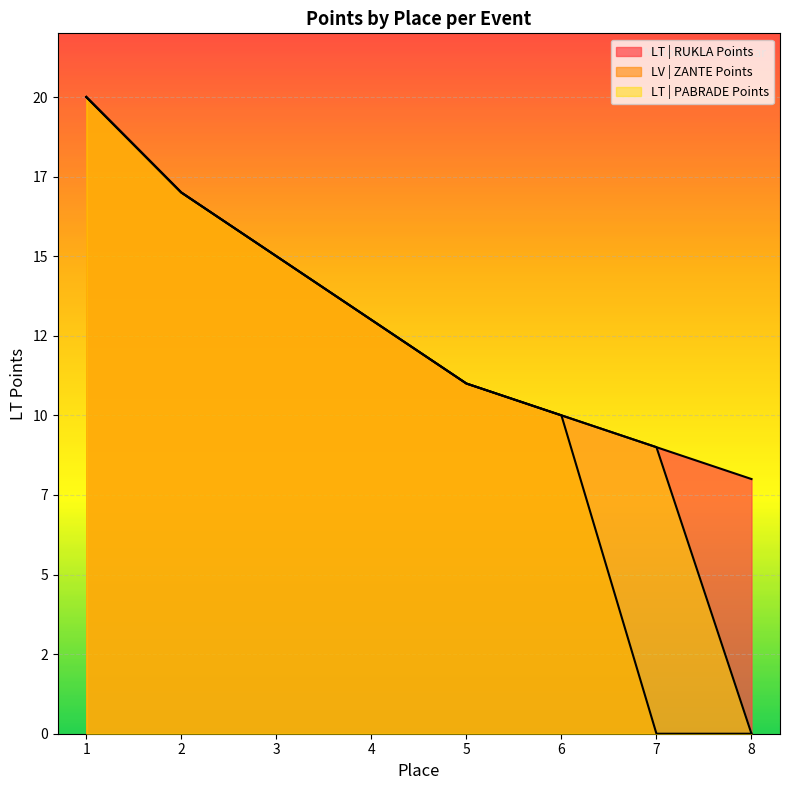

True or false: LT | PABRADE Points has more than 2 points higher than both neighbors.

False